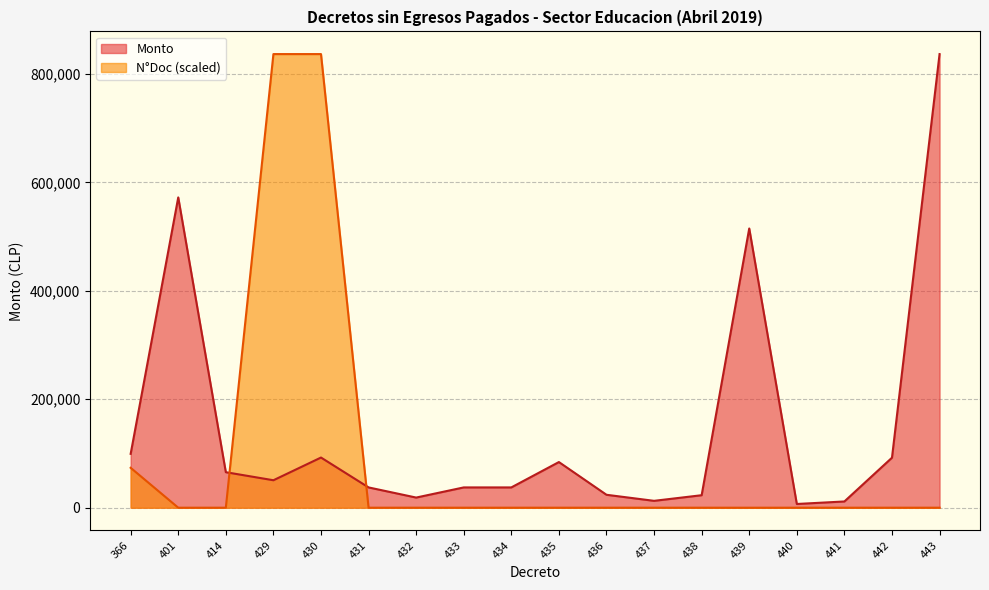

What is the value of the N_Doc point at the 8th from the left?

37.4